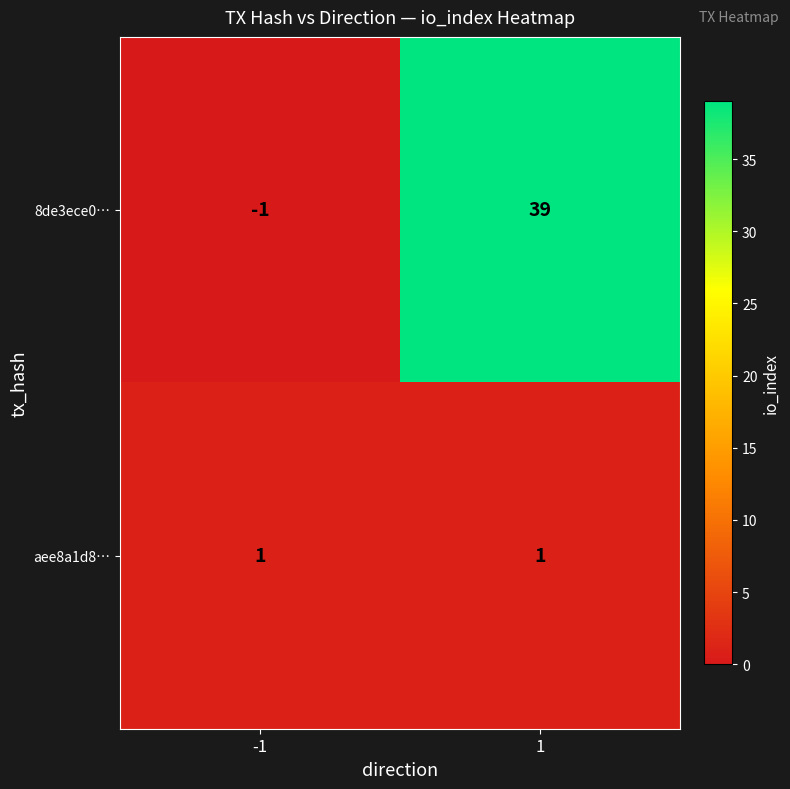

At how many categories does at least one series exceed 21?

1